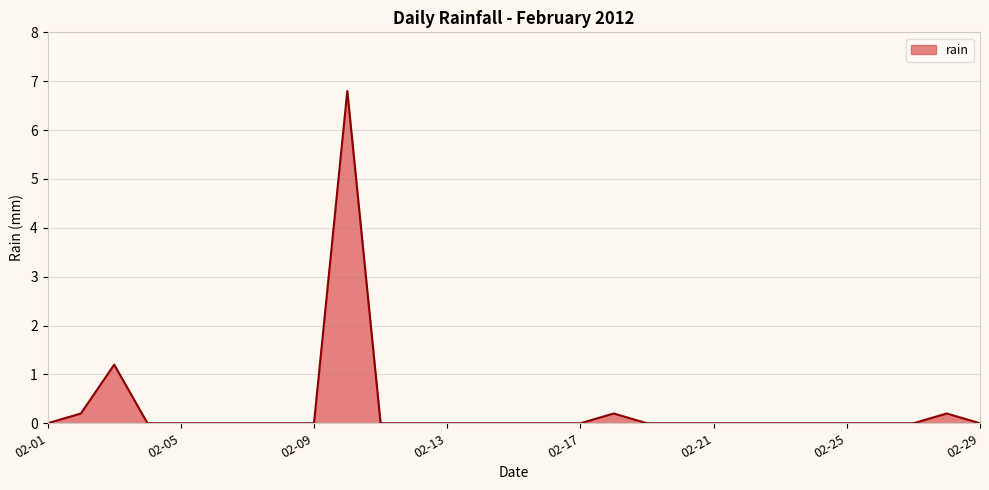

How many lines are shown in the chart?

1